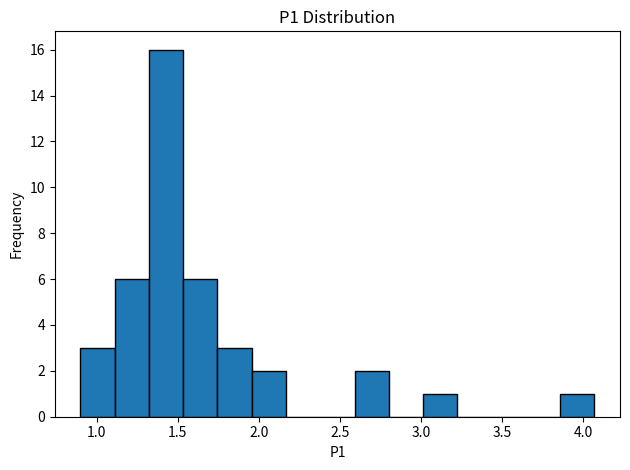

Over which range of the x-axis is the bar tallest?

1.30 to 1.55